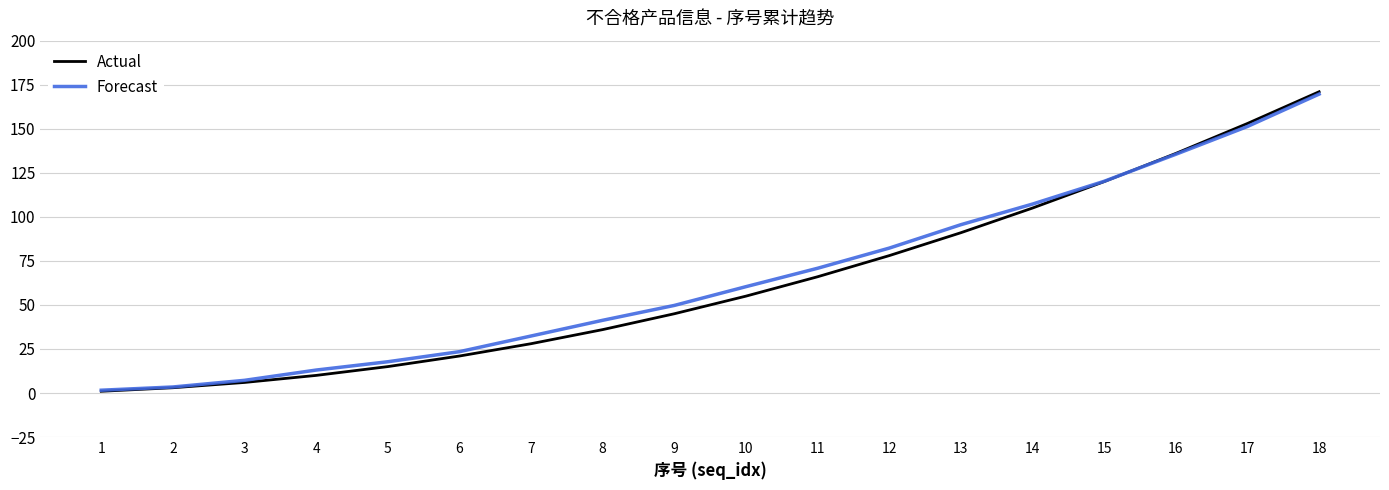

What is the maximum value shown in the chart?

171.0